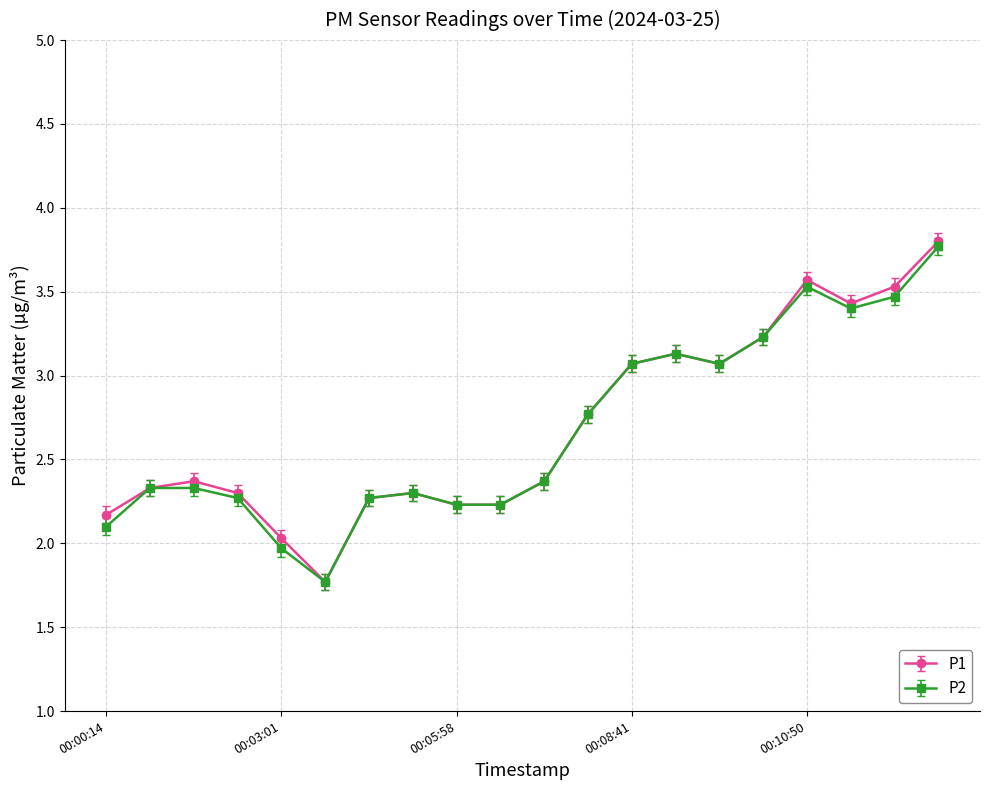

What is the lowest value of the P2 series?

1.8